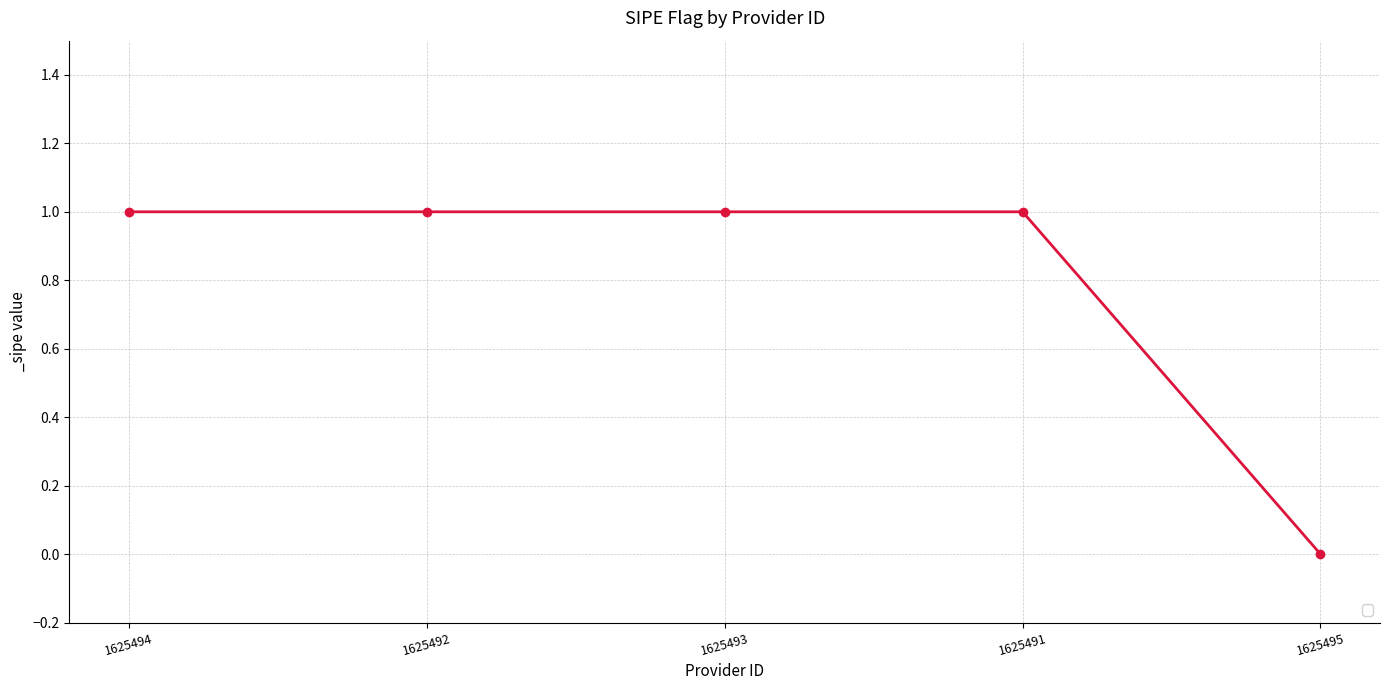

What is the label of the 2nd point from the left?

1625492